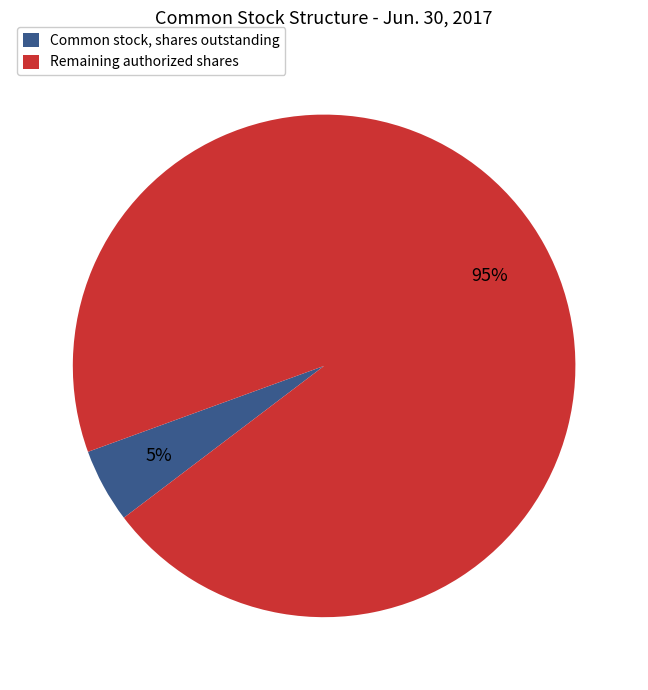

Is the sum of Remaining authorized shares and Common stock, shares outstanding greater than half?

Yes